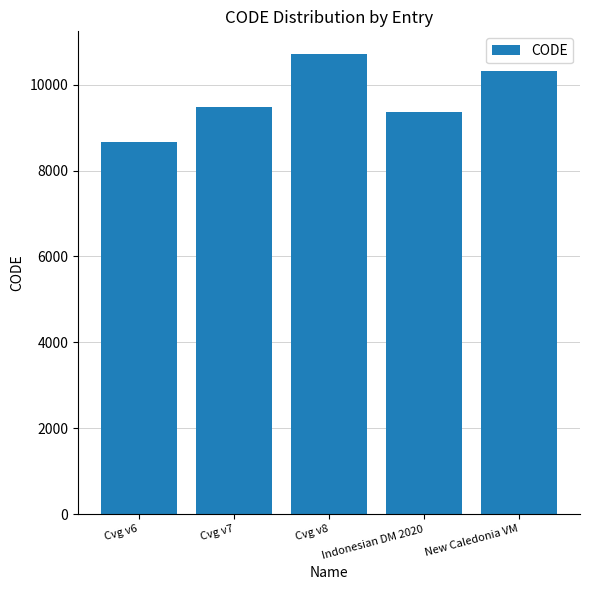

Which label corresponds to the smallest value in the chart?

Cvg v6